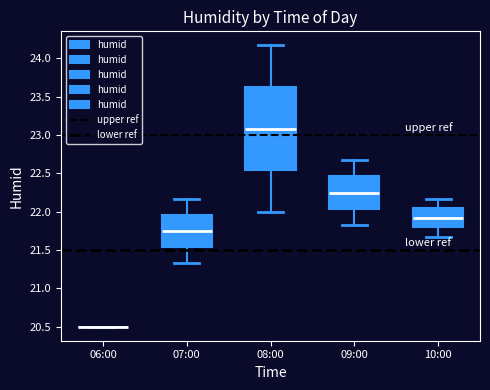

Reading left to right, transcribe this box plot: for each box, give where its median line is, the range the box spans, and where its two whiskers end, as read against the y-axis. The values are not printed on the chart, so give them approximately, as read against the axis.

06:00: box collapsed to a line at 20.50, whiskers 20.50 to 20.50
07:00: median 21.75, box 21.55 to 21.95, whiskers 21.35 to 22.15
08:00: median 23.10, box 22.55 to 23.65, whiskers 22.00 to 24.15
09:00: median 22.25, box 22.05 to 22.45, whiskers 21.85 to 22.65
10:00: median 21.90, box 21.80 to 22.05, whiskers 21.65 to 22.15